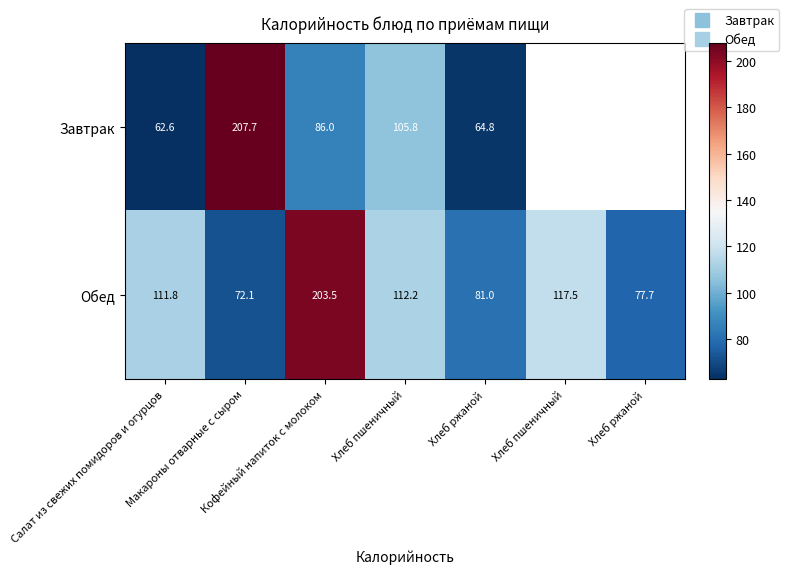

What is the difference between the maximum and minimum values in the Завтрак series?

145.1